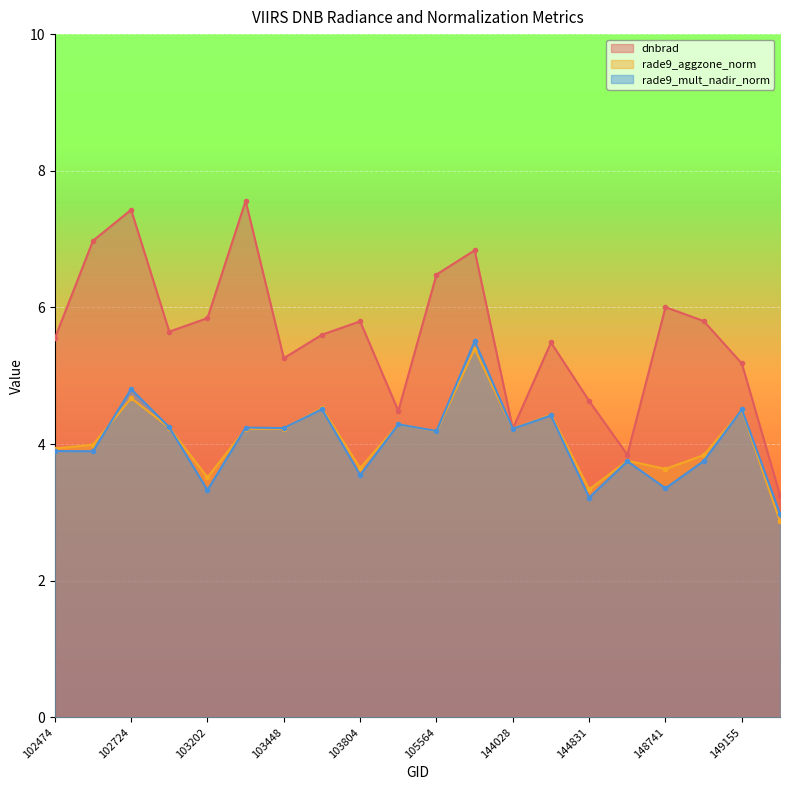

True or false: dnbrad and rade9_mult_nadir_norm intersect in this chart.

False